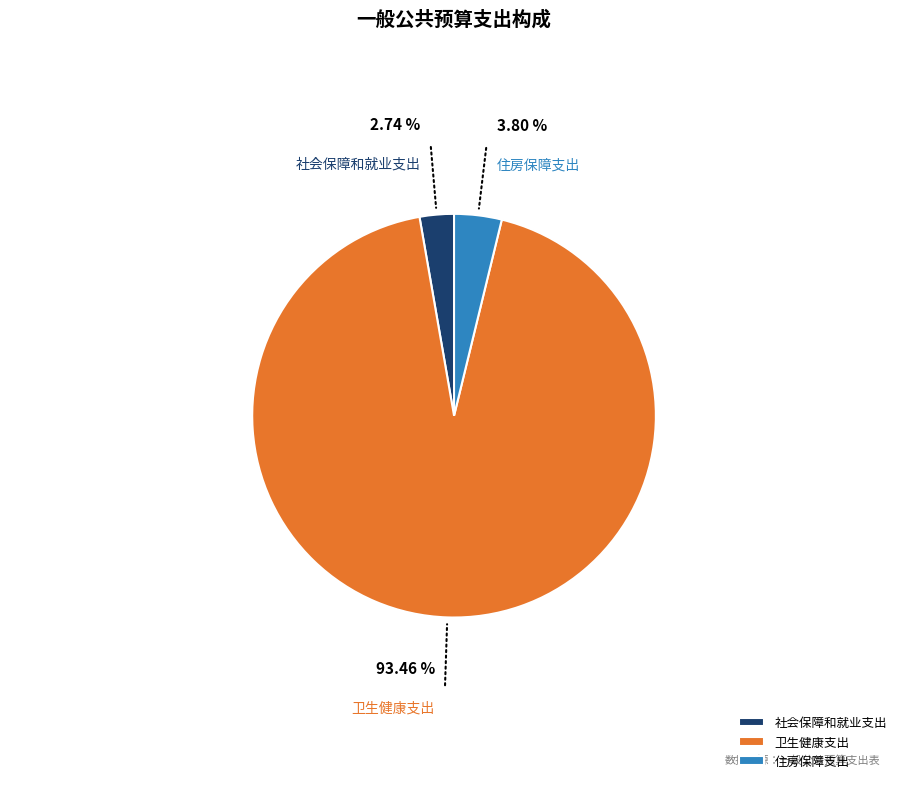

Is there a majority slice in this chart?

Yes